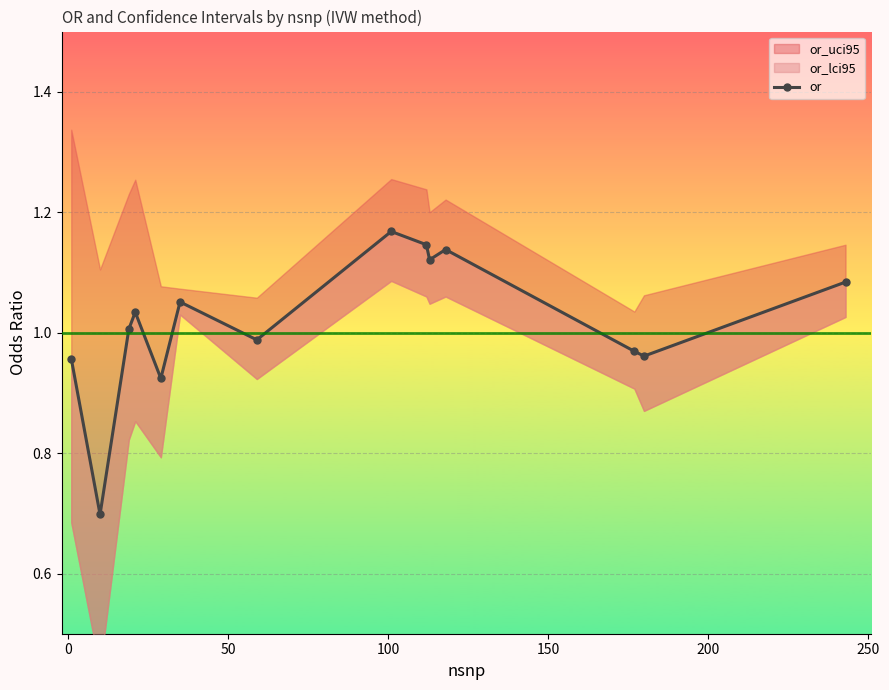

How many data points are above 1?

8